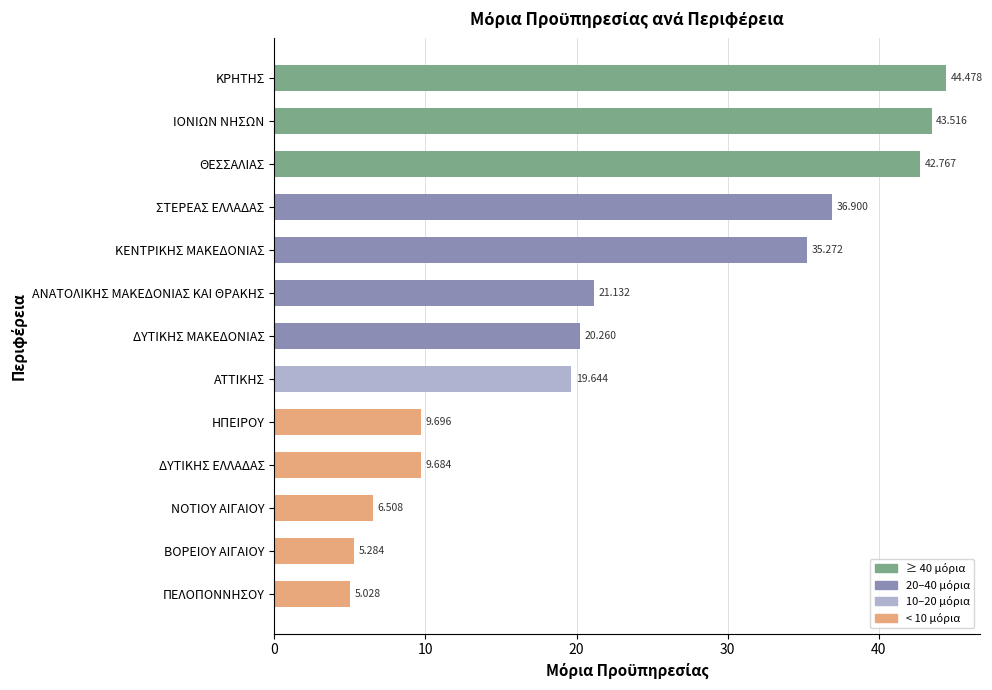

List the labels in order of value, largest first.

ΚΡΗΤΗΣ, ΙΟΝΙΩΝ ΝΗΣΩΝ, ΘΕΣΣΑΛΙΑΣ, ΣΤΕΡΕΑΣ ΕΛΛΑΔΑΣ, ΚΕΝΤΡΙΚΗΣ ΜΑΚΕΔΟΝΙΑΣ, ΑΝΑΤΟΛΙΚΗΣ ΜΑΚΕΔΟΝΙΑΣ ΚΑΙ ΘΡΑΚΗΣ, ΔΥΤΙΚΗΣ ΜΑΚΕΔΟΝΙΑΣ, ΑΤΤΙΚΗΣ, ΗΠΕΙΡΟΥ, ΔΥΤΙΚΗΣ ΕΛΛΑΔΑΣ, ΝΟΤΙΟΥ ΑΙΓΑΙΟΥ, ΒΟΡΕΙΟΥ ΑΙΓΑΙΟΥ, ΠΕΛΟΠΟΝΝΗΣΟΥ